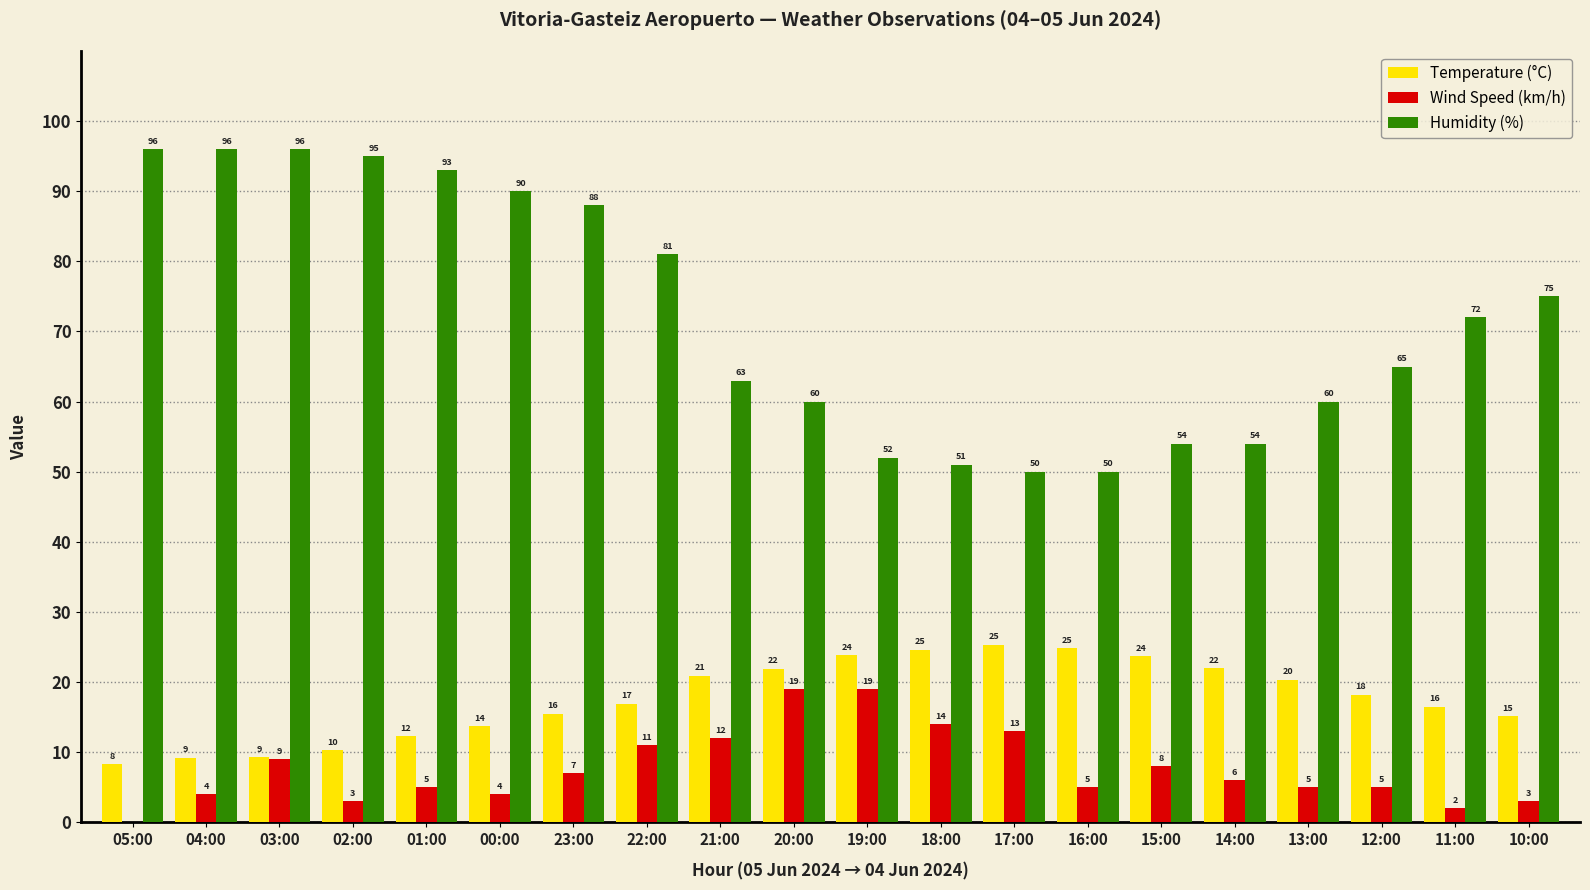

How many groups of bars are there?

20